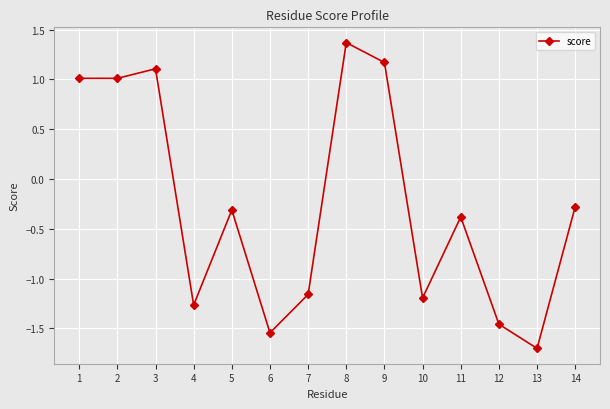

What is the smallest value displayed?

-1.7